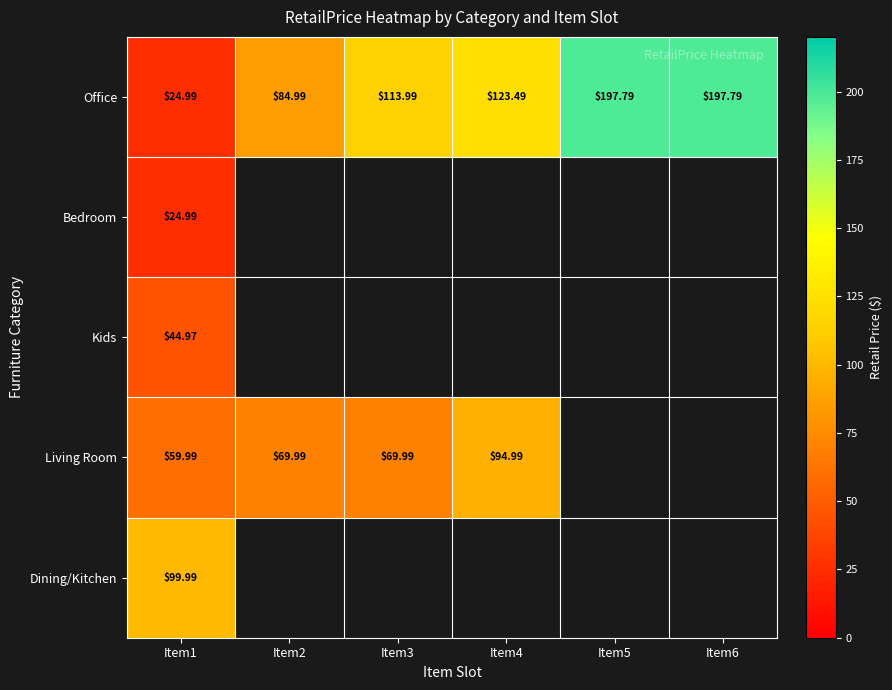

What is the approximate value of Office at Item2?

85.0